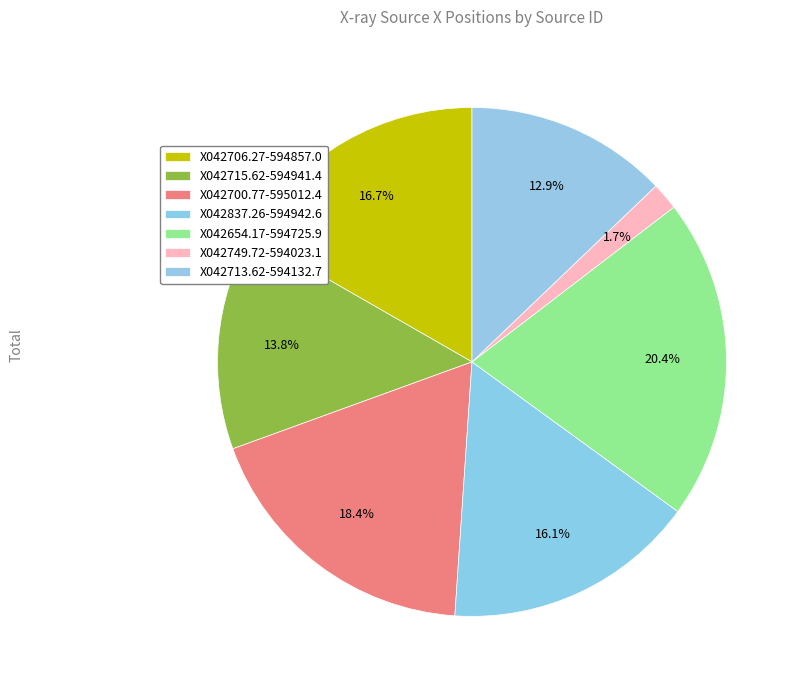

Which category has the biggest portion of the pie?

X042654.17-594725.9